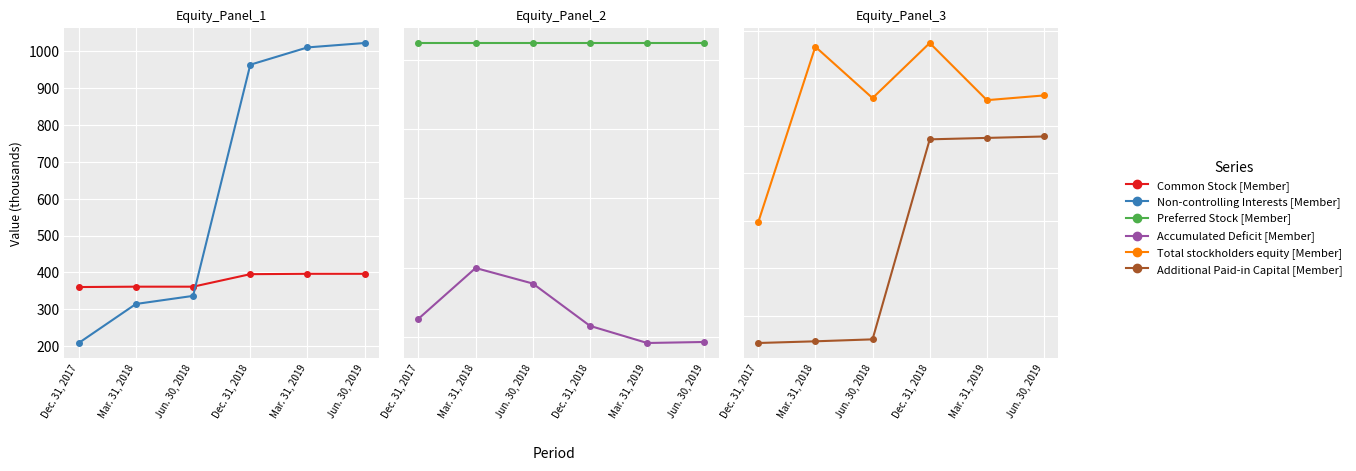

What is the approximate value of Accumulated Deficit [Member] at Jun. 30, 2019, to the nearest 100?

-103700